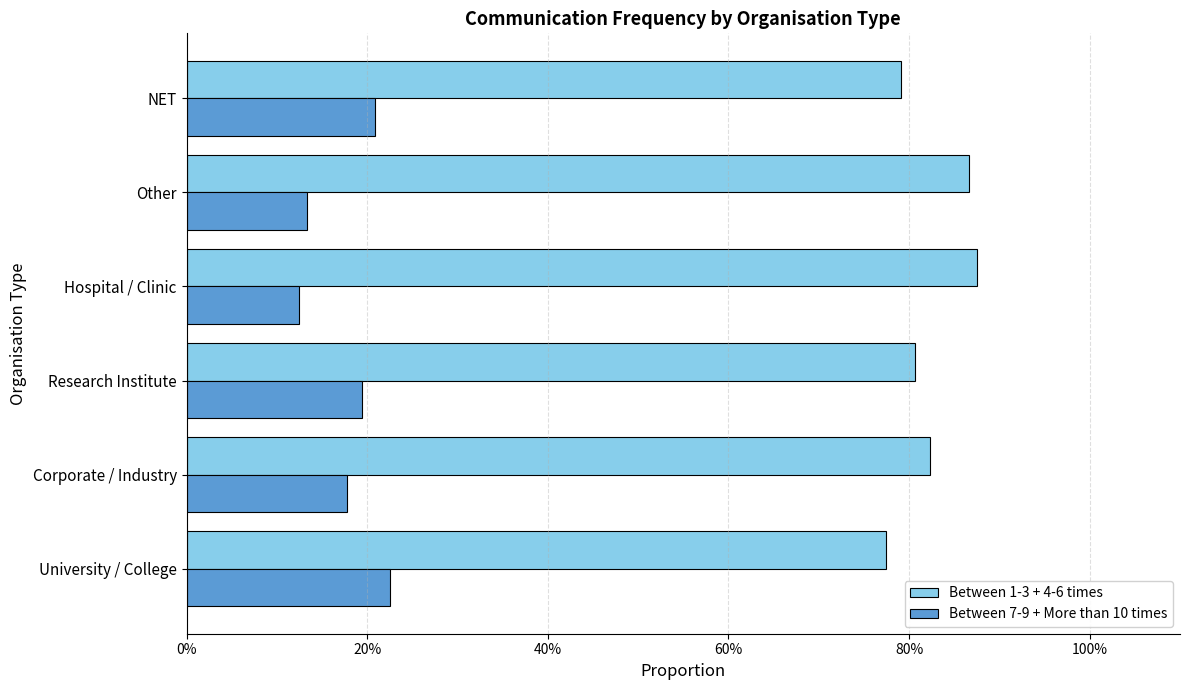

Which series has the widest spread of values?

Between 7-9 + More than 10 times